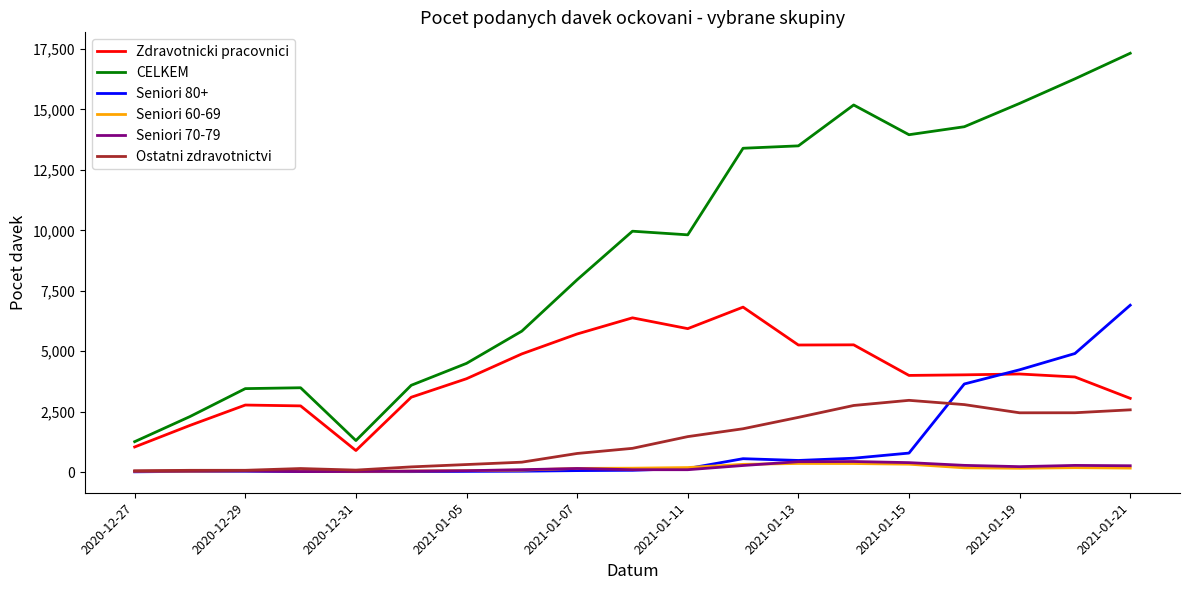

What is the minimum value shown in the chart?

13